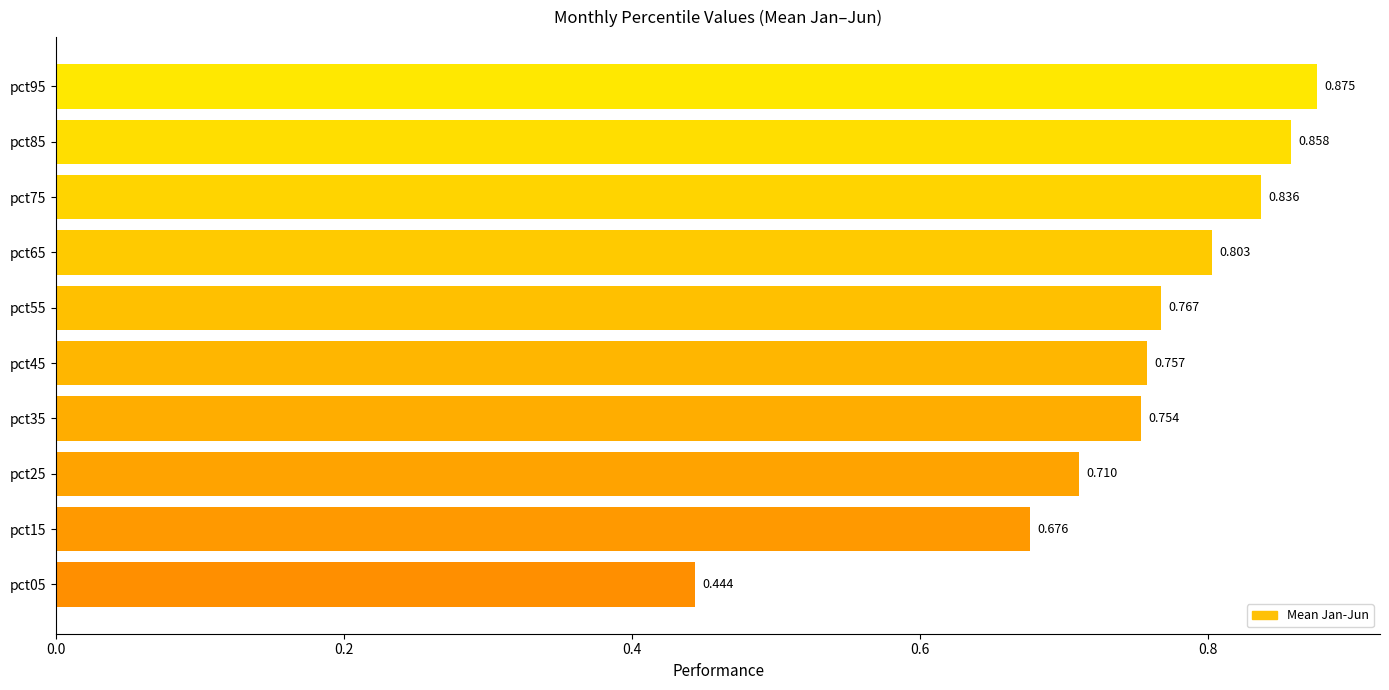

Are the bars grouped side by side (vs. stacked)?

No